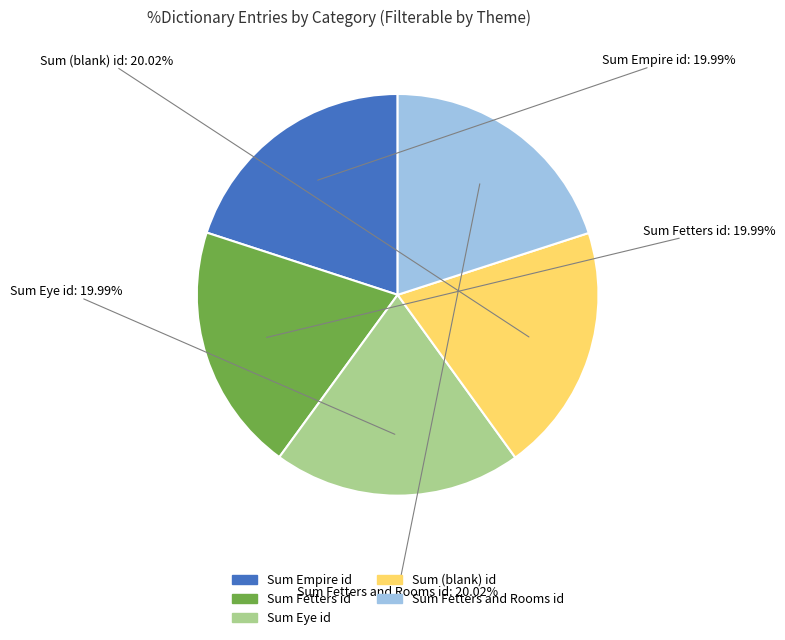

How many segments does this pie chart have?

5